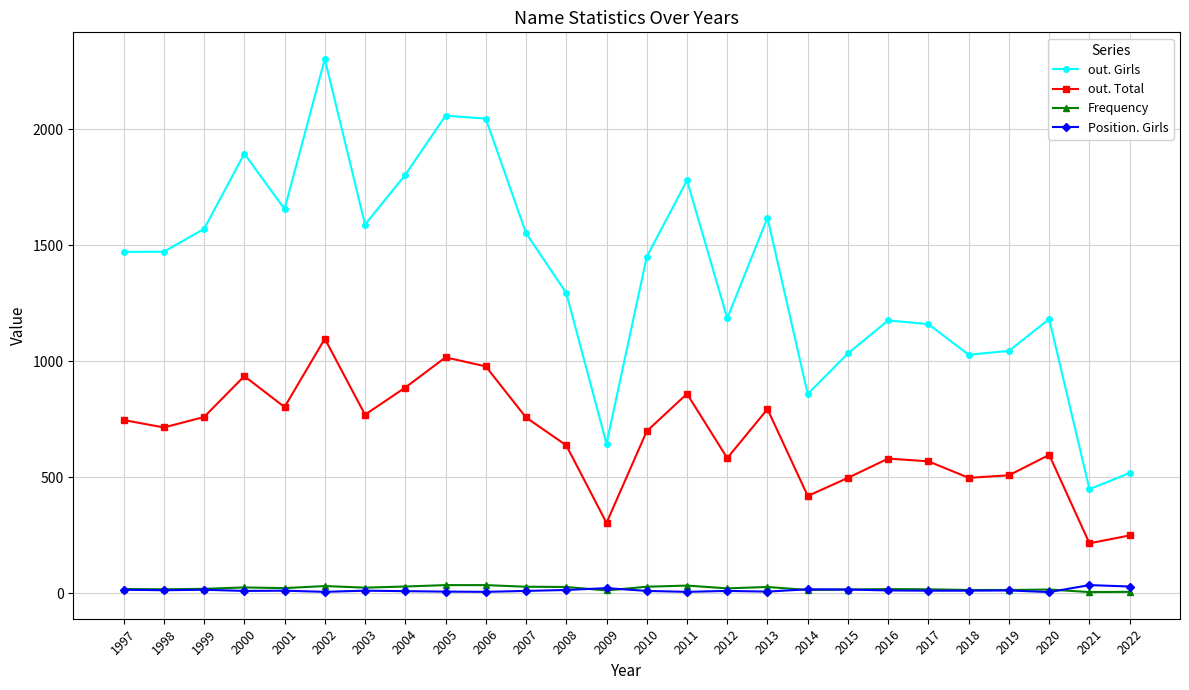

What is the highest value of the out. Total series?

1097